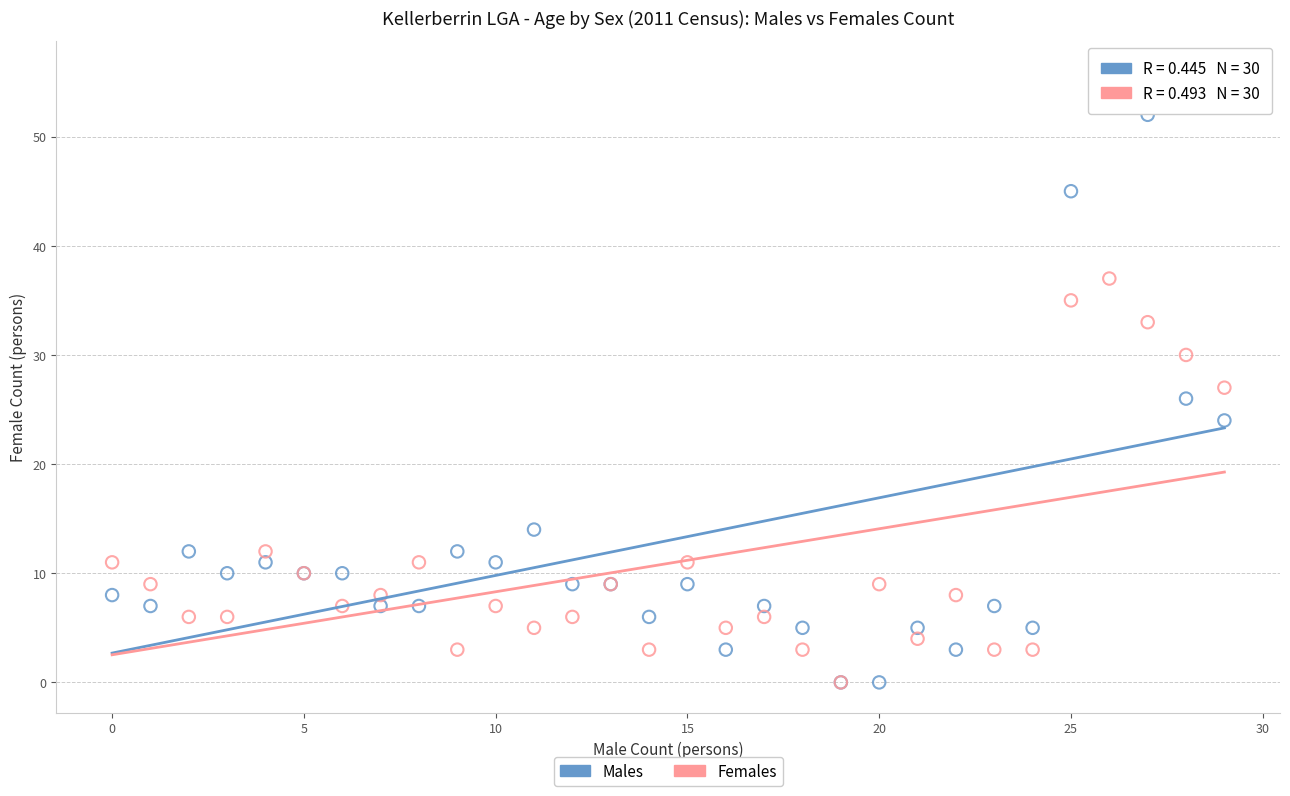

What are all the series names shown in the legend?

Males, Females